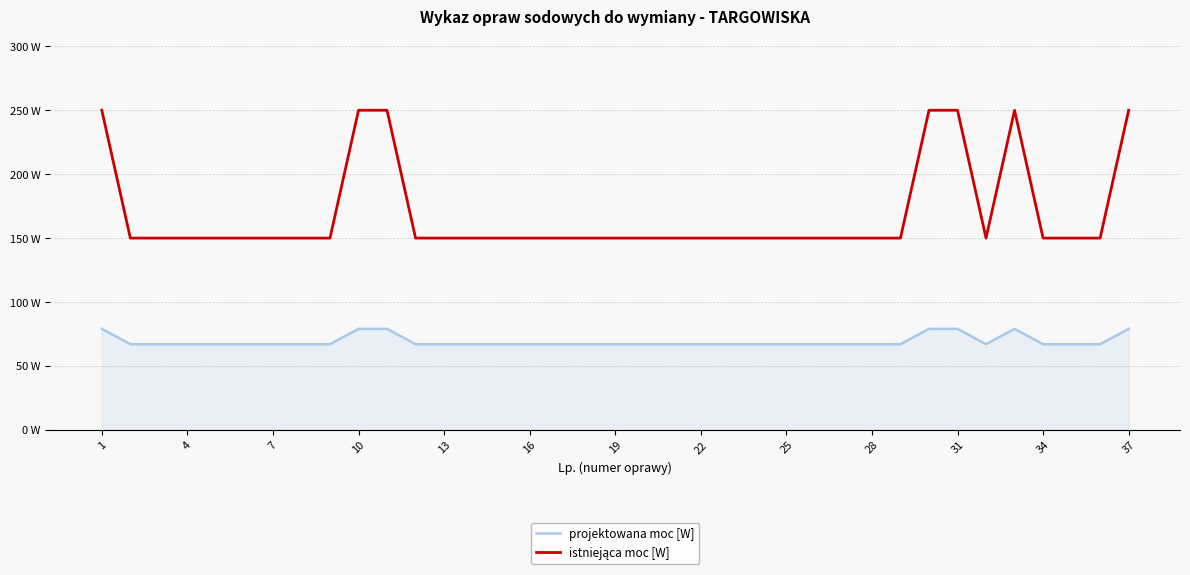

True or false: projektowana moc [W] and istniejąca moc [W] cross at least once.

False